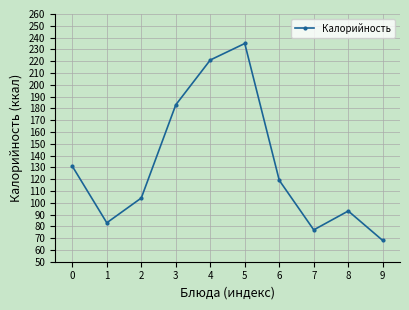

What is the sum of the values at 8 and 1?

176